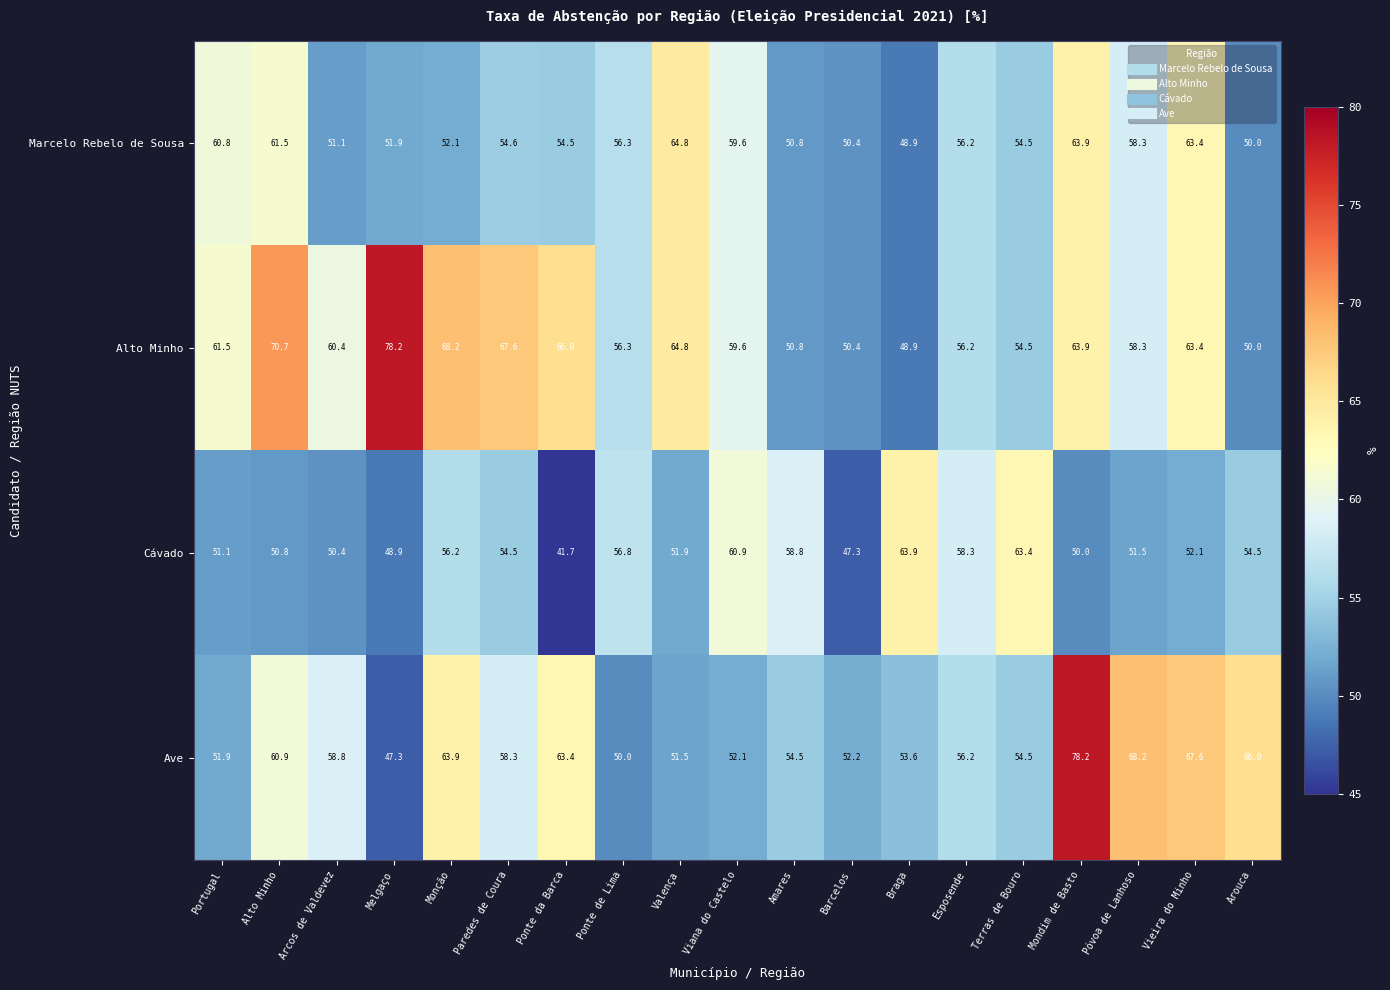

How many data points does each series have?

19